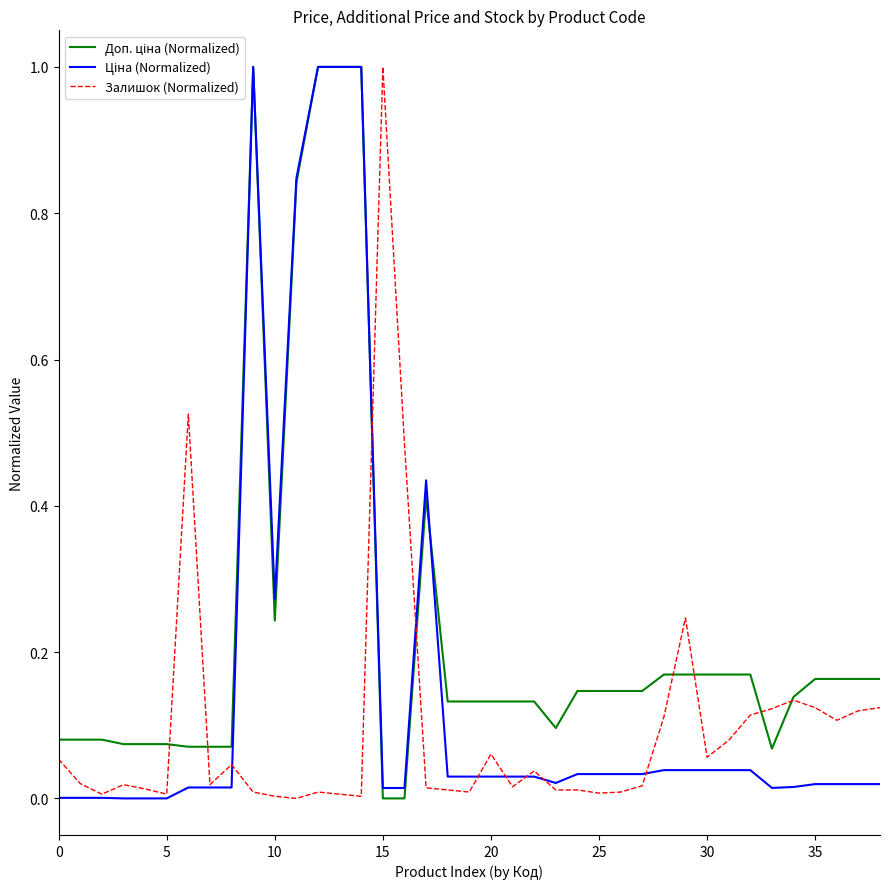

Is this an area chart (filled region under the line)?

No